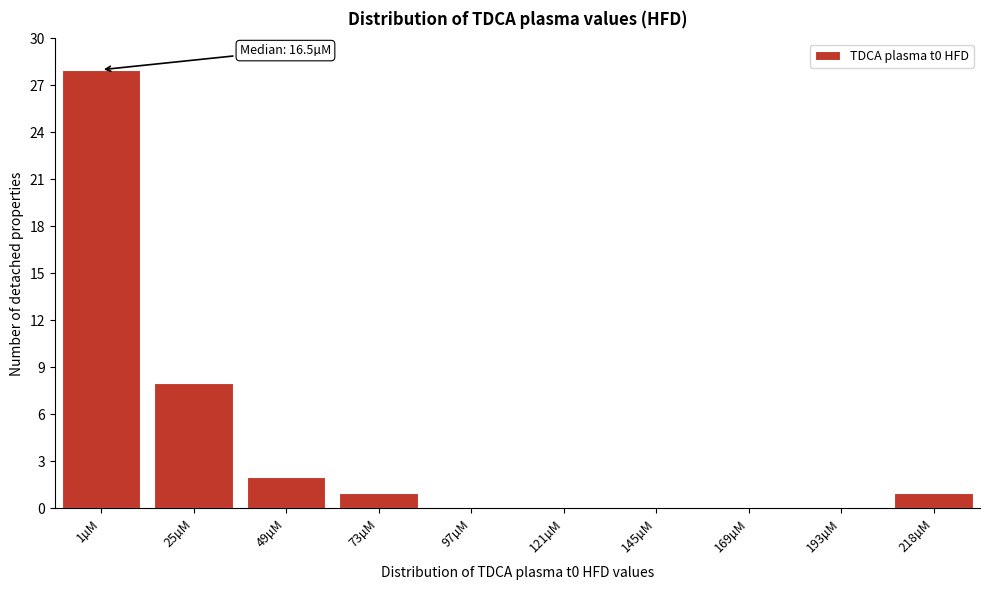

Reading left to right, what are all the values shown in this chart?

1µM=28	25µM=8	49µM=2	73µM=1	97µM=0	121µM=0	145µM=0	169µM=0	193µM=0	218µM=1